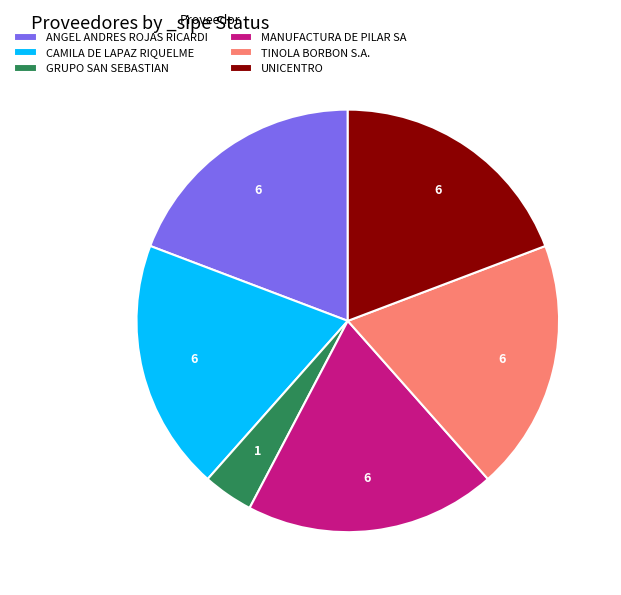

Combined, do ANGEL ANDRES ROJAS RICARDI and UNICENTRO account for over 50%?

No